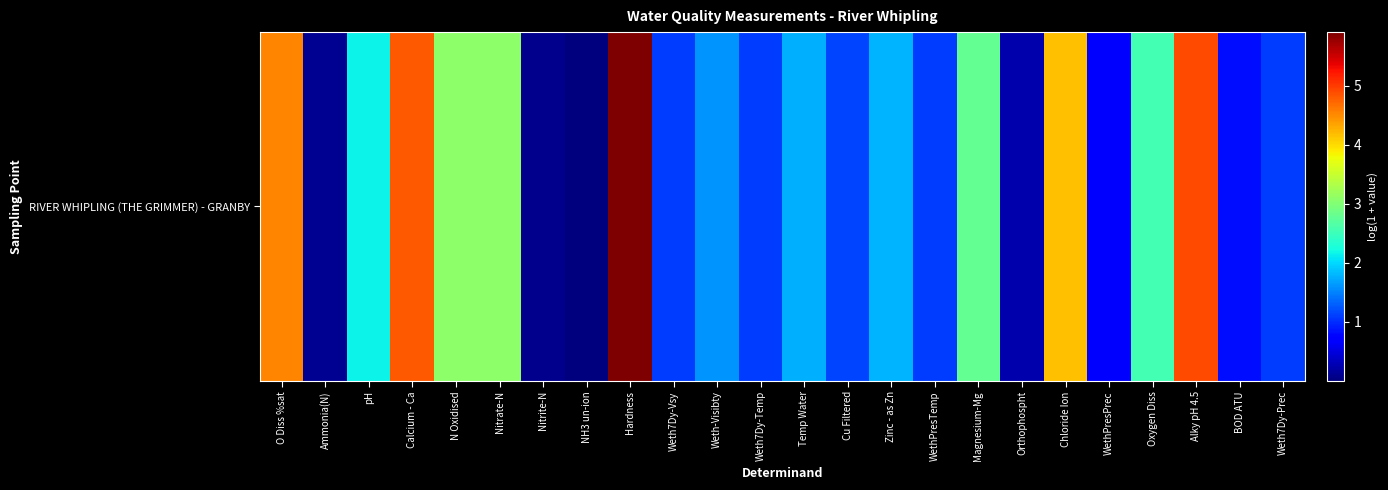

At which label does the data first exceed 1?

O Diss %sat